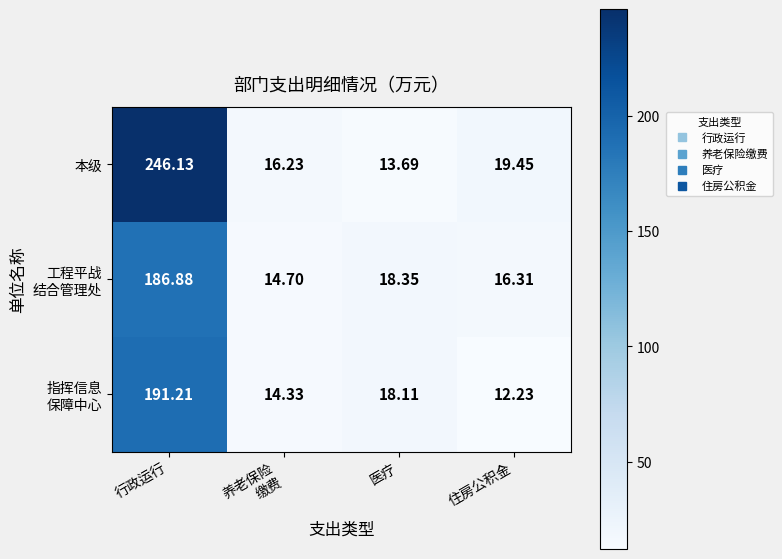

Which series has the widest spread of values?

本级